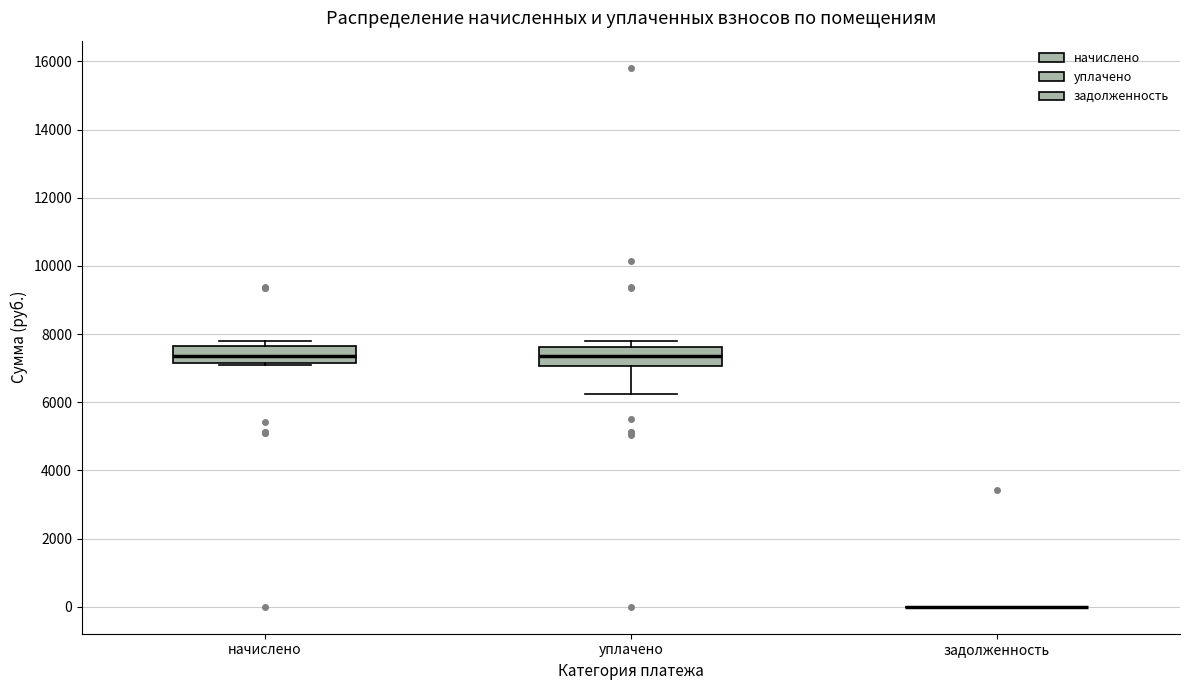

Reading left to right, transcribe this box plot: for each box, give where its median line is, the range the box spans, and where its two whiskers end, as read against the y-axis. The values are not printed on the chart, so give them approximately, as read against the axis.

начислено: median 7400, box 7200 to 7600, whiskers 7200 to 7800
уплачено: median 7400, box 7000 to 7600, whiskers 6200 to 7800
задолженность: box collapsed to a line at 0, whiskers 0 to 0